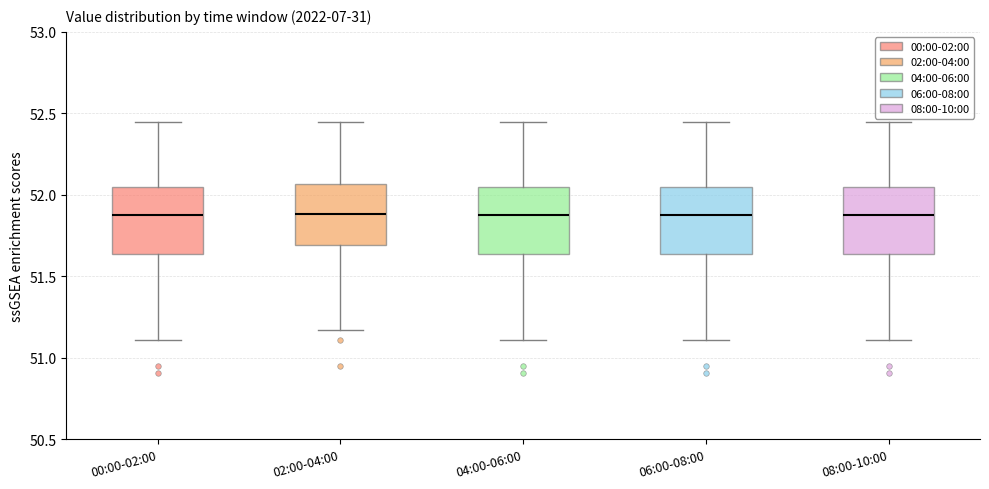

Reading left to right, read every box against the y-axis: the position of its median line, the range the box covers, and the ends of its whiskers. The values are not printed on the chart, so give them approximately, as read against the axis.

00:00-02:00: median 51.90, box 51.65 to 52.05, whiskers 51.10 to 52.45
02:00-04:00: median 51.90, box 51.70 to 52.05, whiskers 51.15 to 52.45
04:00-06:00: median 51.90, box 51.65 to 52.05, whiskers 51.10 to 52.45
06:00-08:00: median 51.90, box 51.65 to 52.05, whiskers 51.10 to 52.45
08:00-10:00: median 51.90, box 51.65 to 52.05, whiskers 51.10 to 52.45